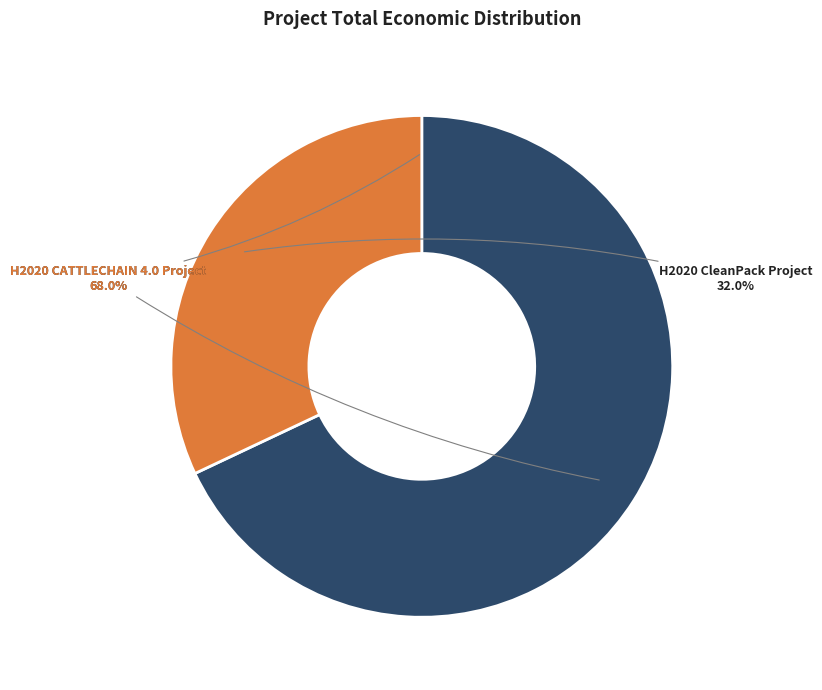

Count the number of slices in the pie.

2